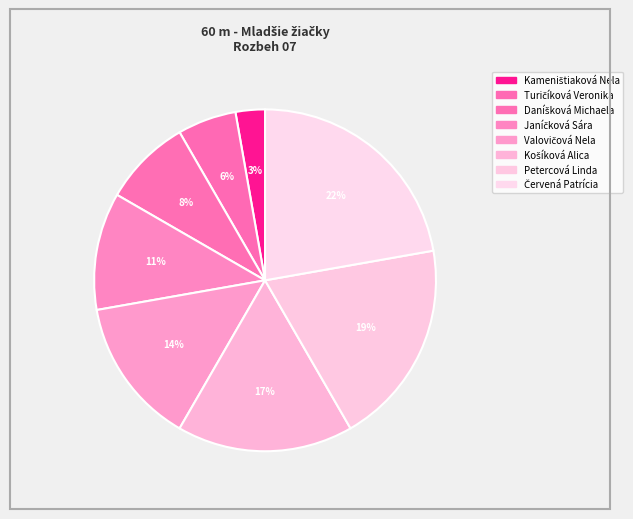

Rank the categories by value from highest to lowest.

Červená Patrícia, Petercová Linda, Košíková Alica, Valovičová Nela, Janíčková Sára, Daníšková Michaela, Turičíková Veronika, Kameništiaková Nela